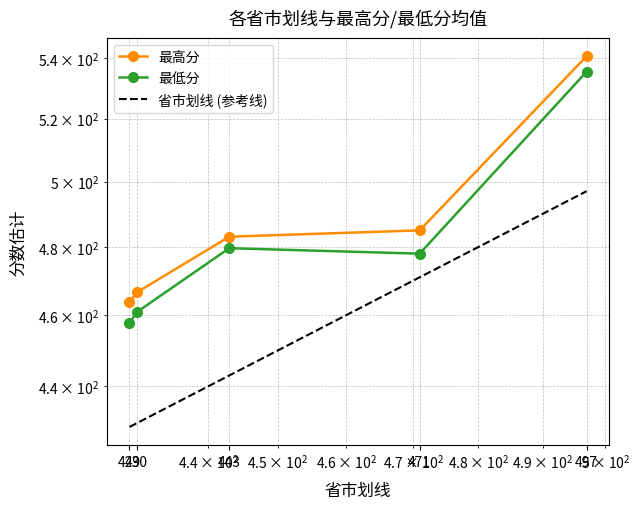

What is the average value of the 最高分 series?

487.8